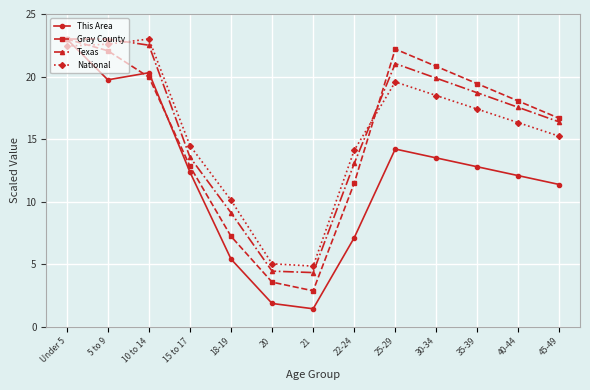

Where do National and This Area first cross each other?

Under 5 and 5 to 9